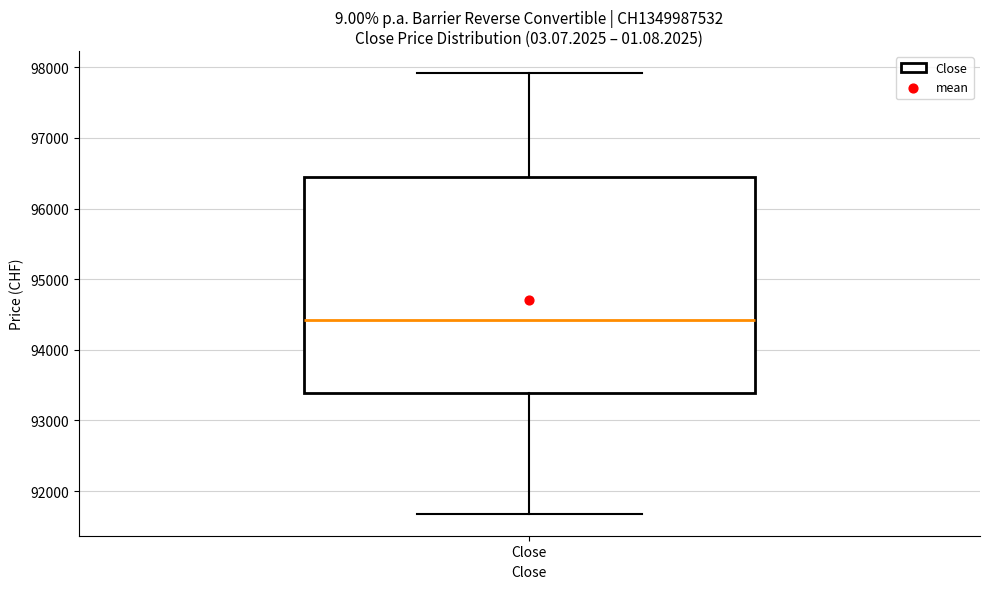

Where is the upper edge of the box for Close on the y-axis? The values are not printed on the chart, so give them approximately, as read against the axis.

96500